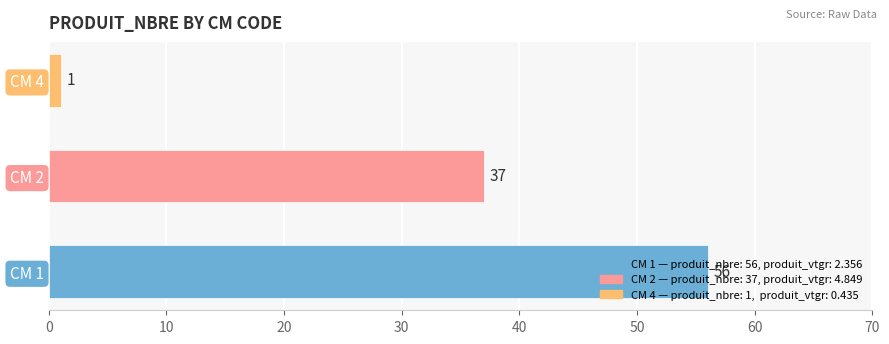

What is the change in value from CM 1 to CM 4?

-55